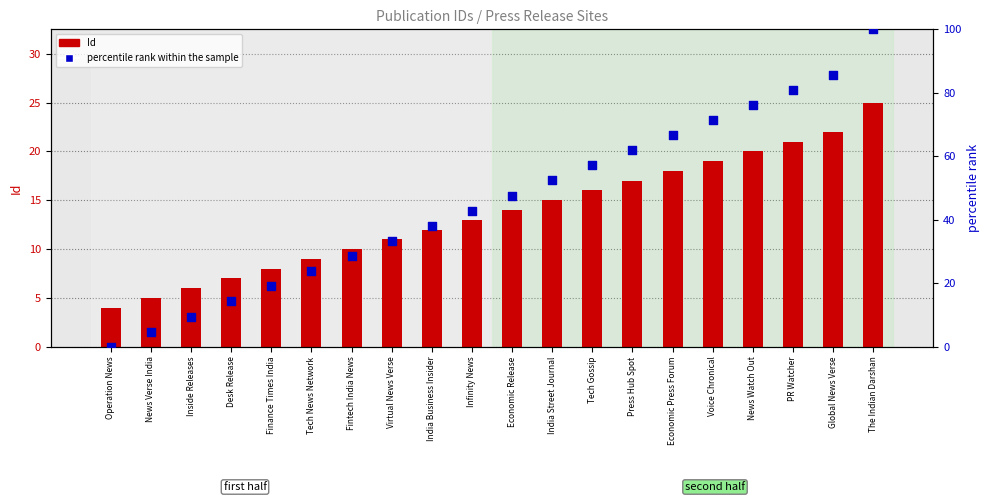

Is the value of percentile rank within the sample at Press Hub Spot greater than the value of Id at Inside Releases?

Yes